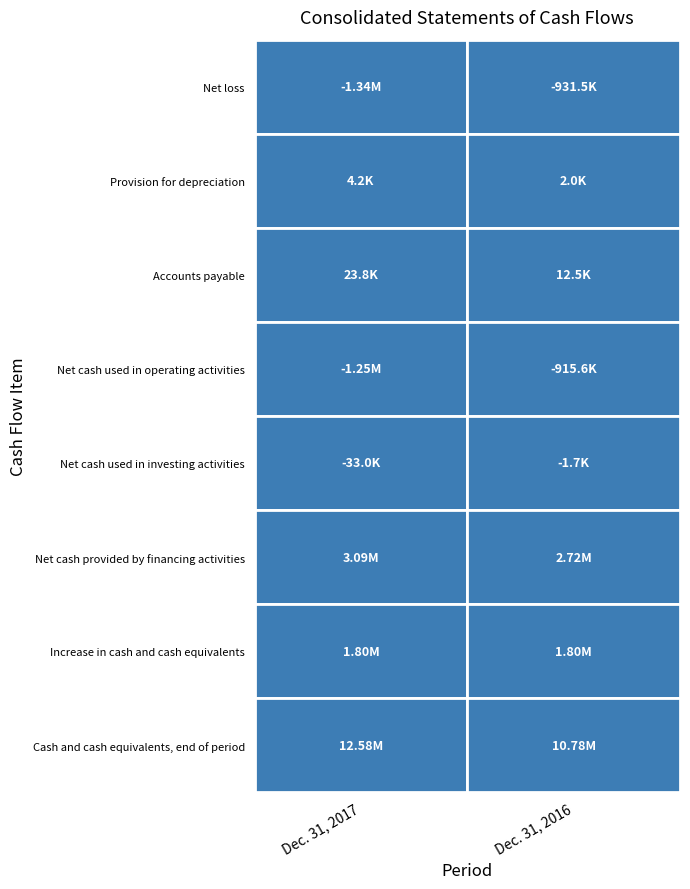

Which series has the widest spread of values?

Cash and cash equivalents, end of period